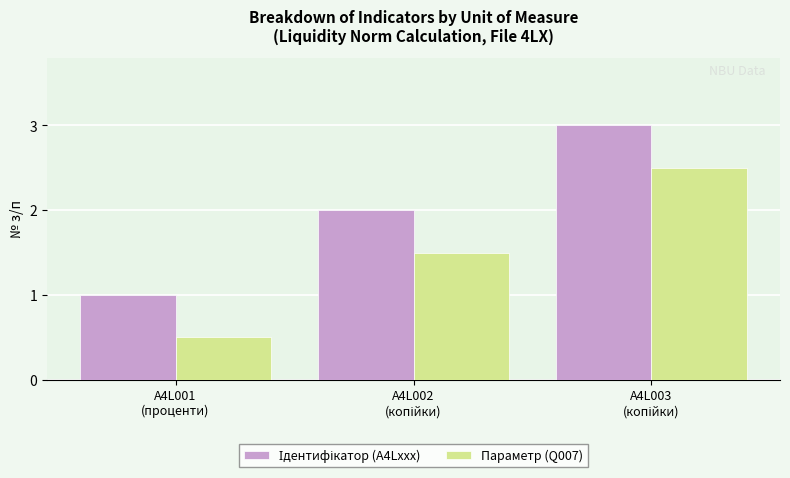

What is the minimum value for Параметр (Q007)?

0.5